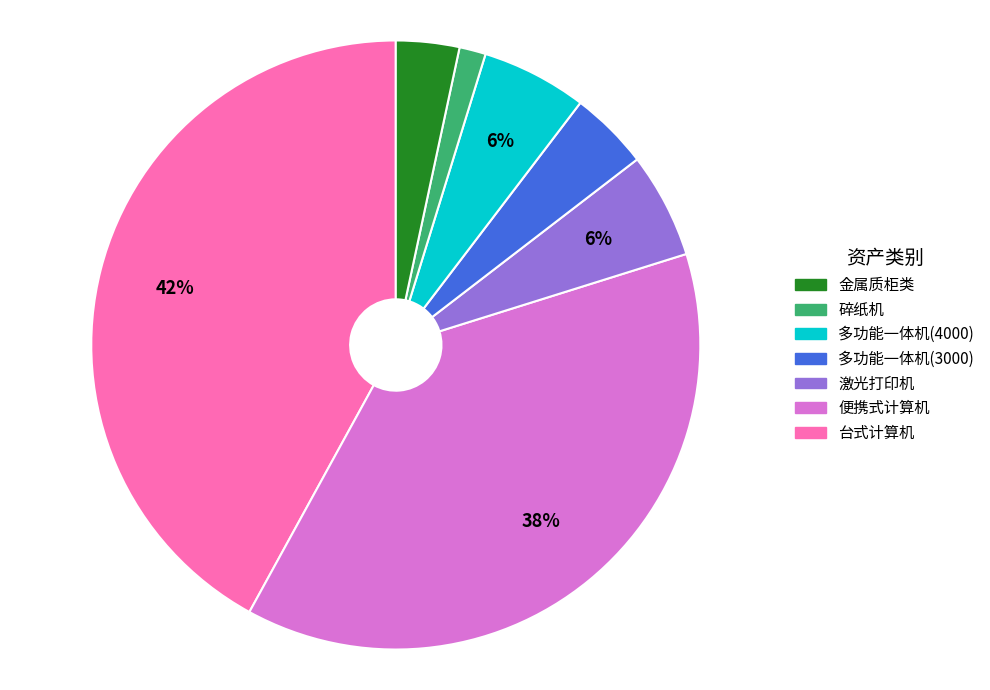

Does any single category account for the majority?

No